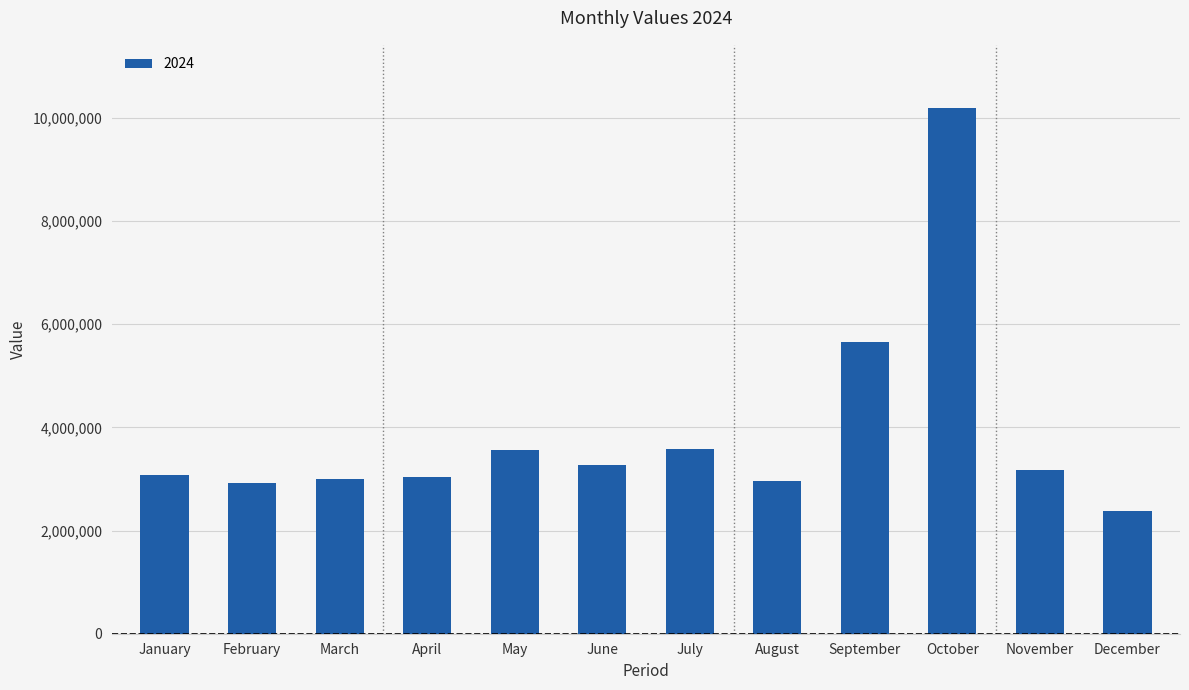

What is the change in value from March to May?

+572973